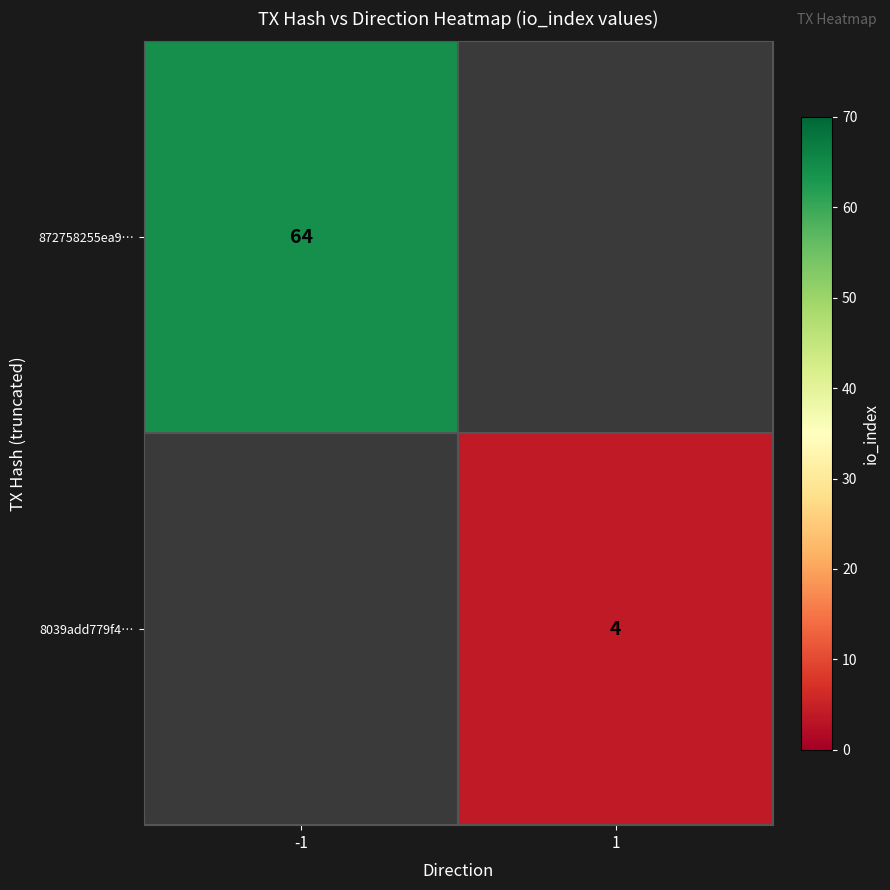

Which category has the highest value across all series?

-1